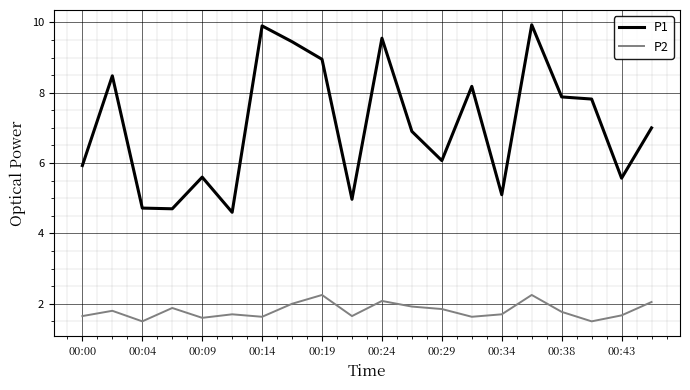

What is the lowest value of the P2 series?

1.5